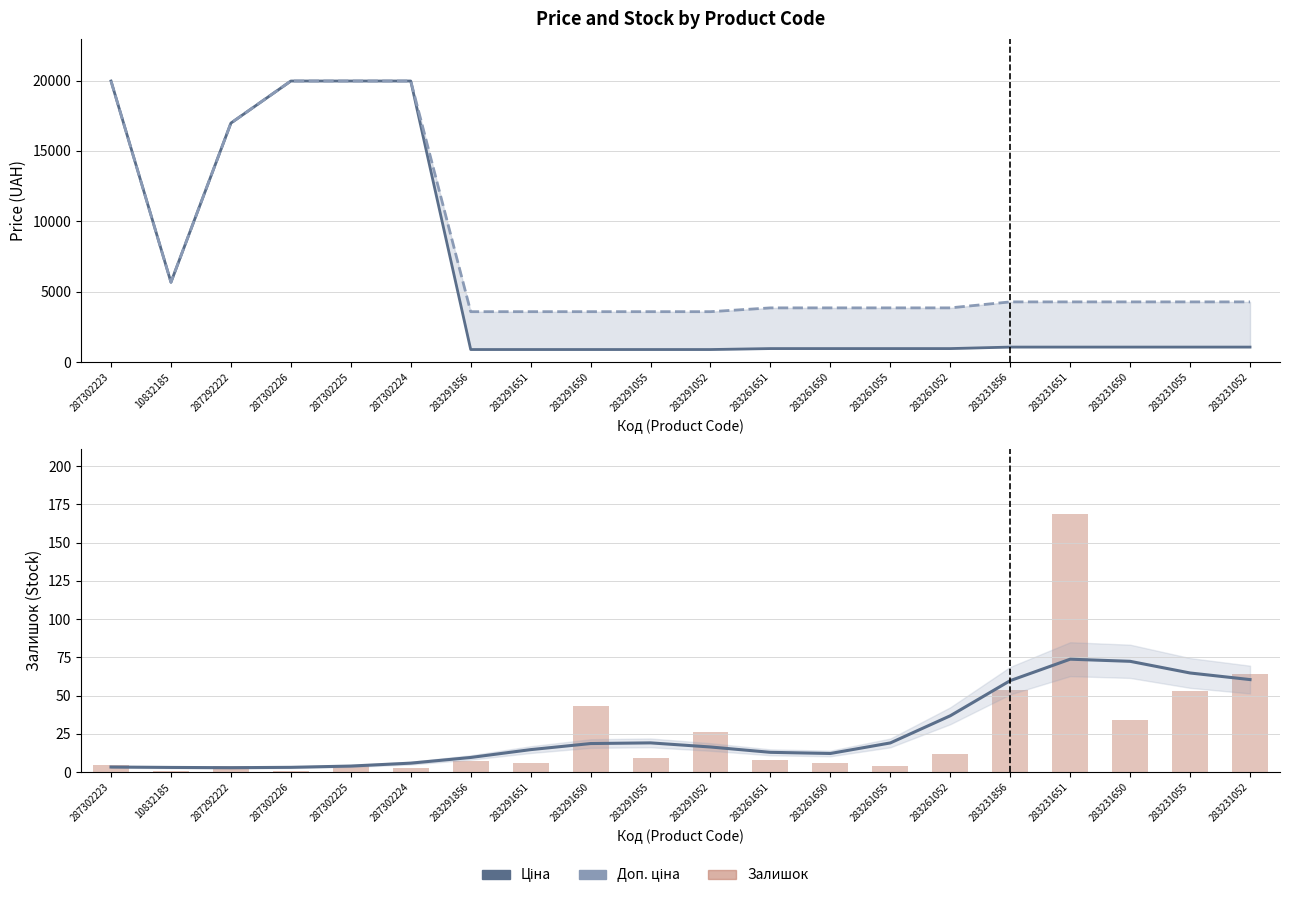

What is the sum of all Доп. ціна values?

157236.4